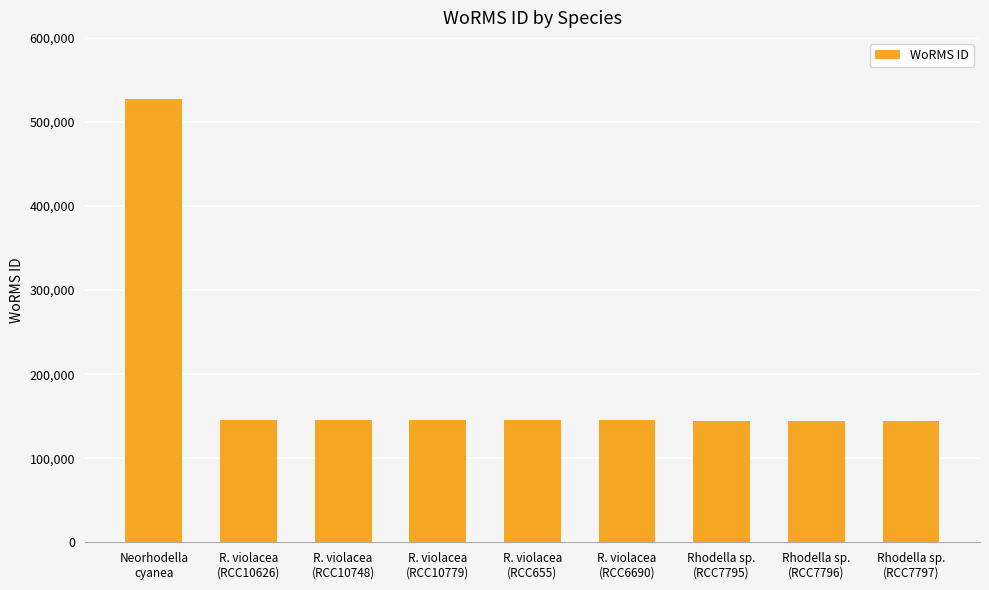

What is the ratio of the value at R. violacea
(RCC6690) to the value at R. violacea
(RCC10748)?

1.0